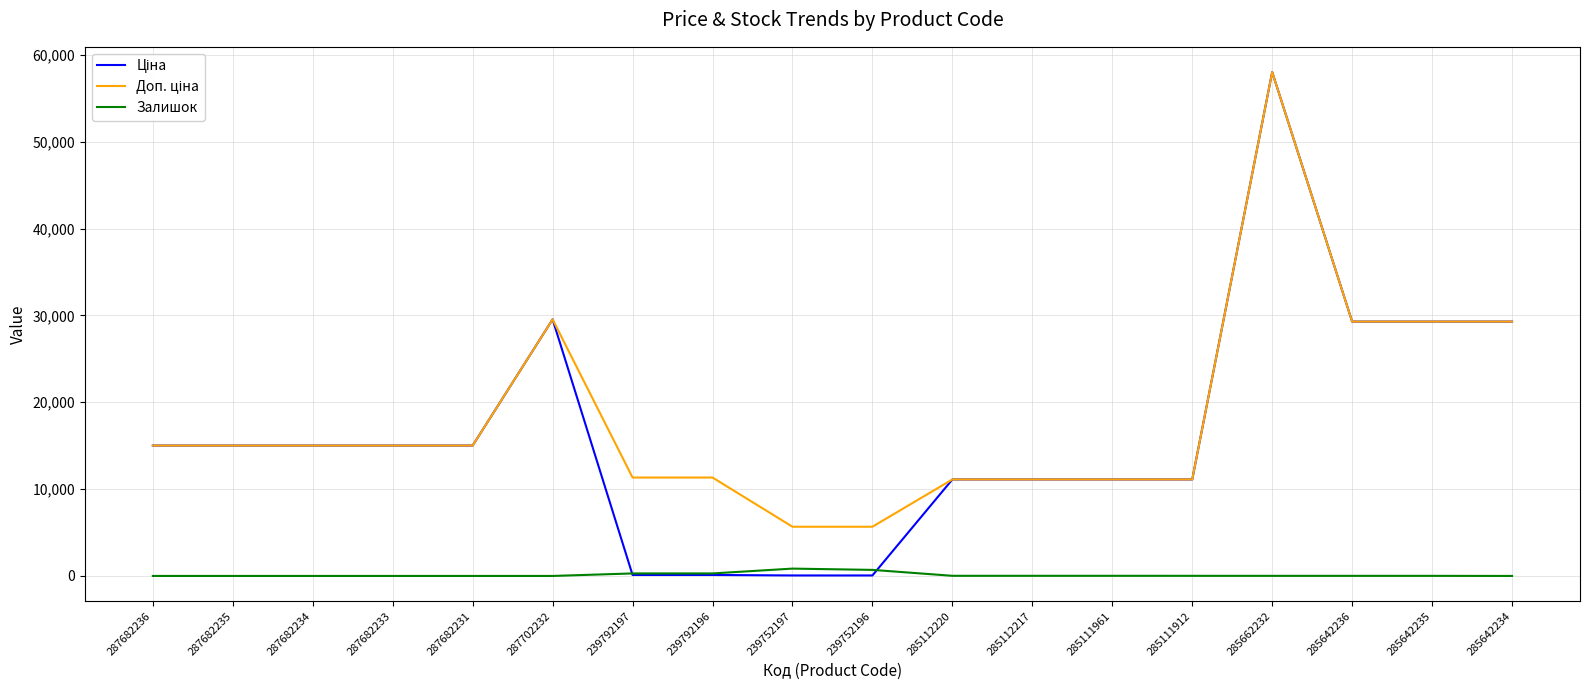

Does the chart have visible grid lines?

Yes